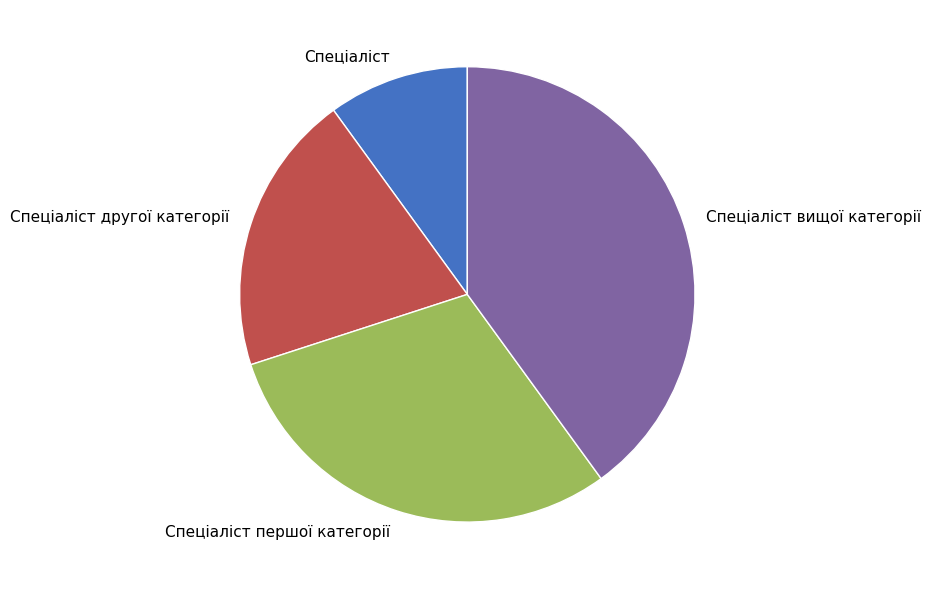

Rank the categories by value from highest to lowest.

Спеціаліст вищої категорії, Спеціаліст першої категорії, Спеціаліст другої категорії, Спеціаліст